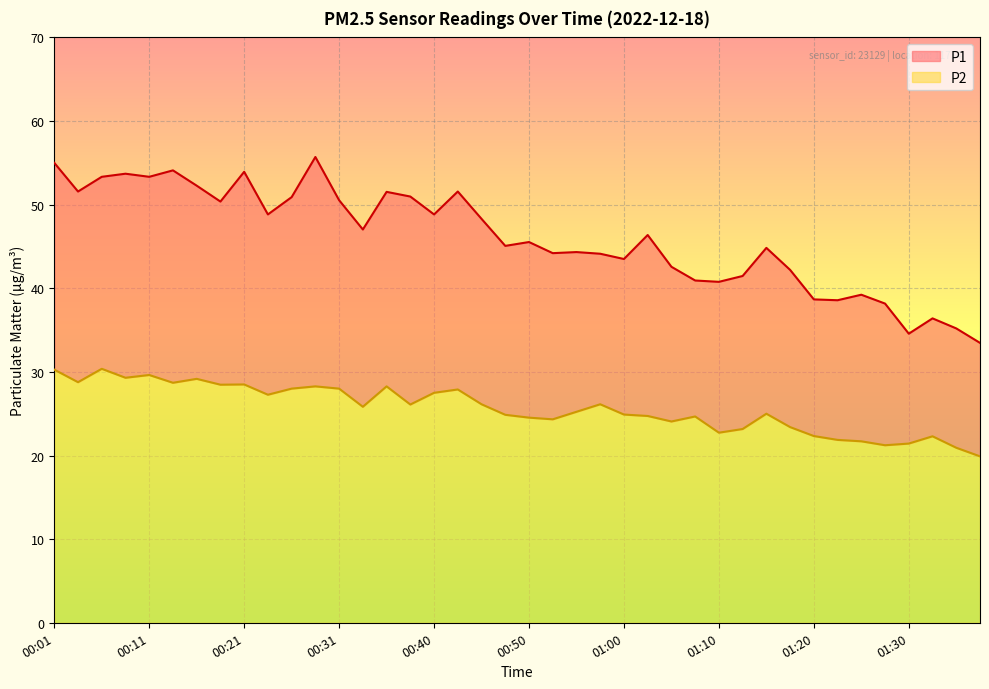

List the series in order of their overall mean, highest first.

P1, P2